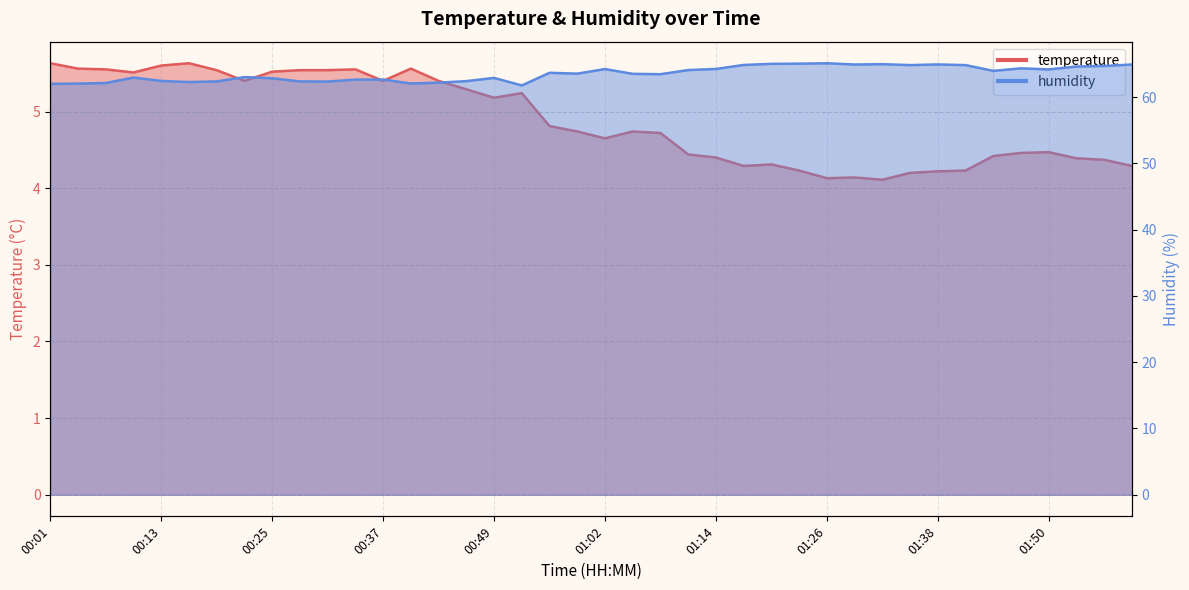

What is the highest value of the temperature series?

5.6